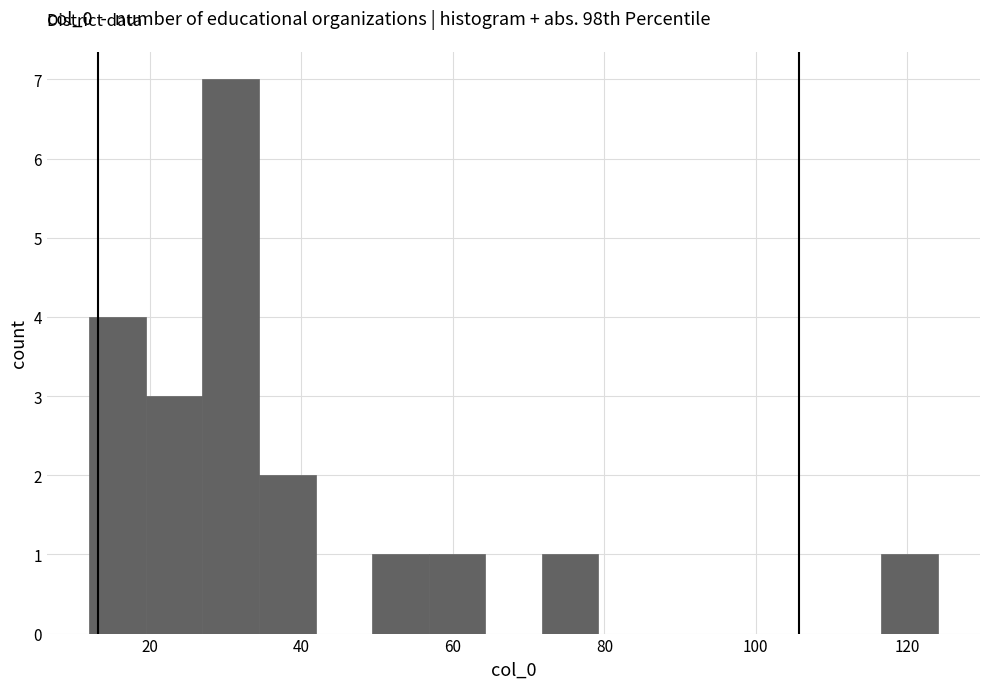

Around what value on the x-axis is the tallest bar? Give the approximate position of its centre, as read against the axis.

30